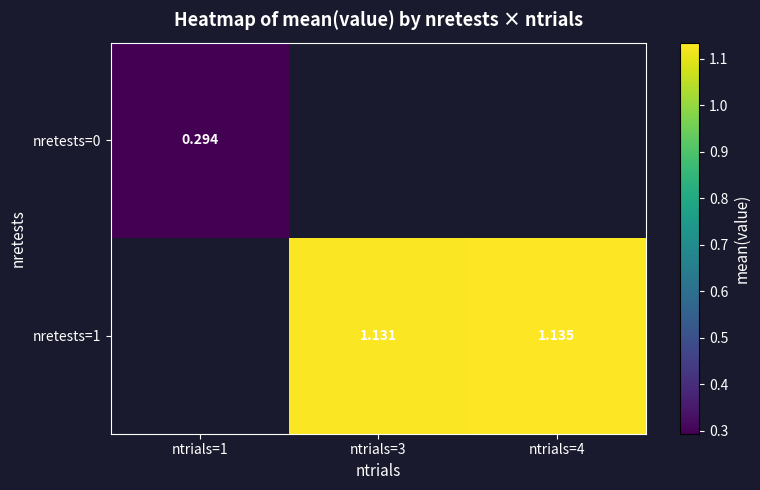

List the labels in order of nretests=0 value, smallest first.

ntrials=1, ntrials=3, ntrials=4